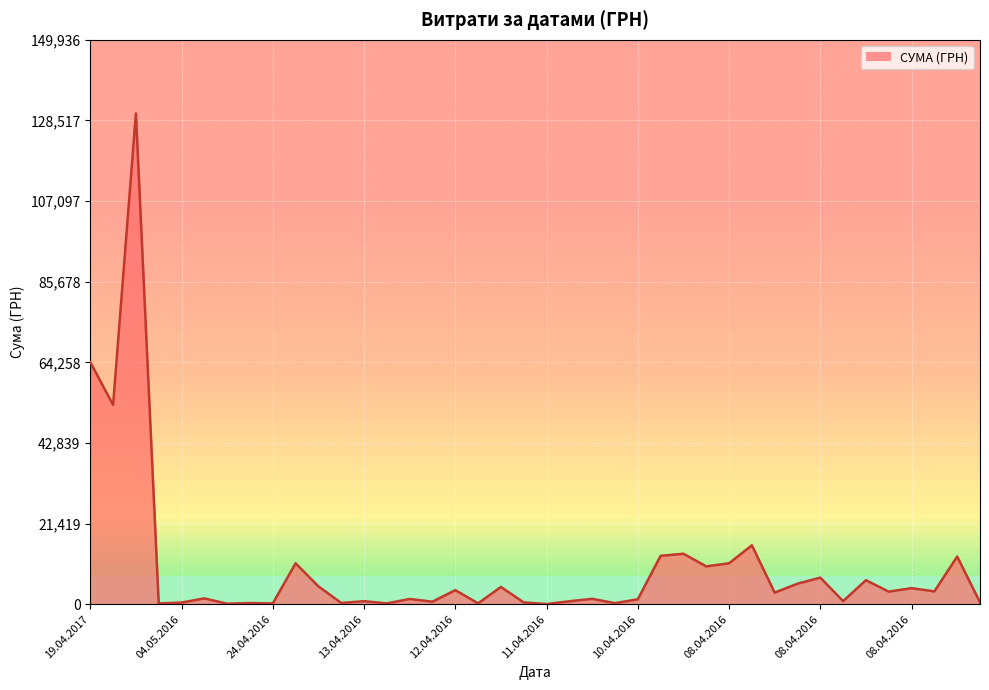

Is it true that the value at 08.04.2016 is 10850.9?

True